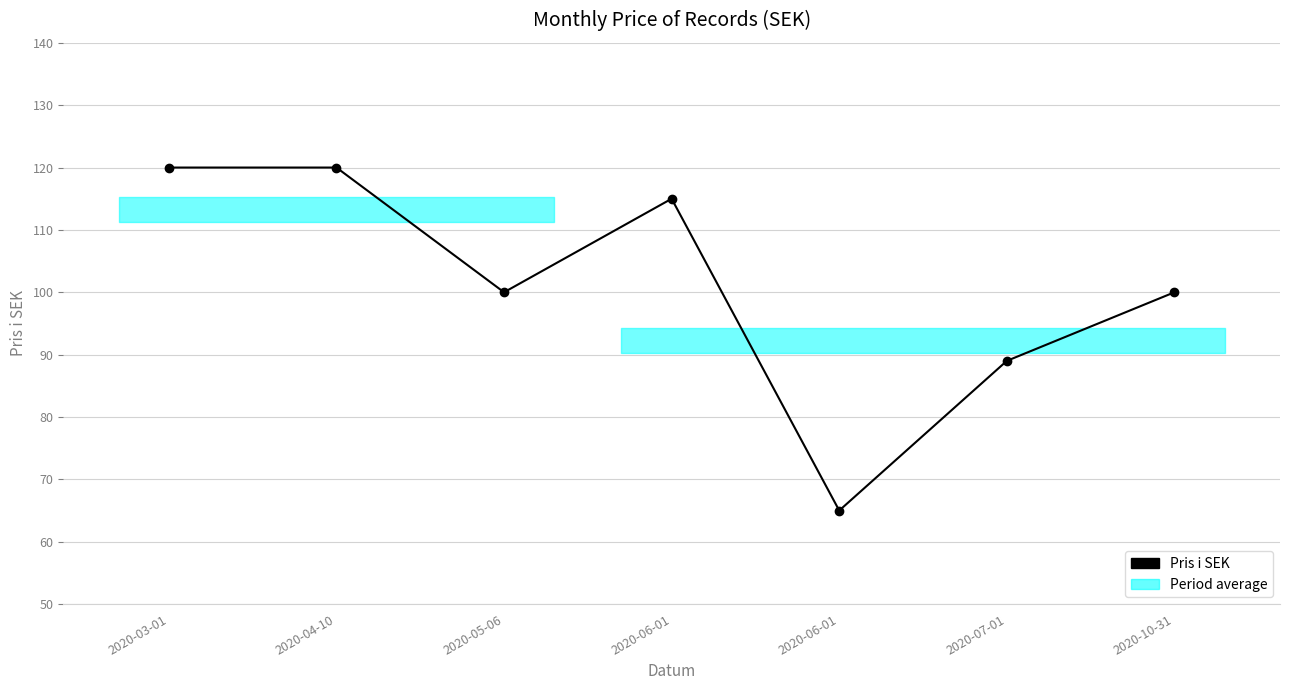

How many interior local valleys (lower than both neighbors) does the data have?

2